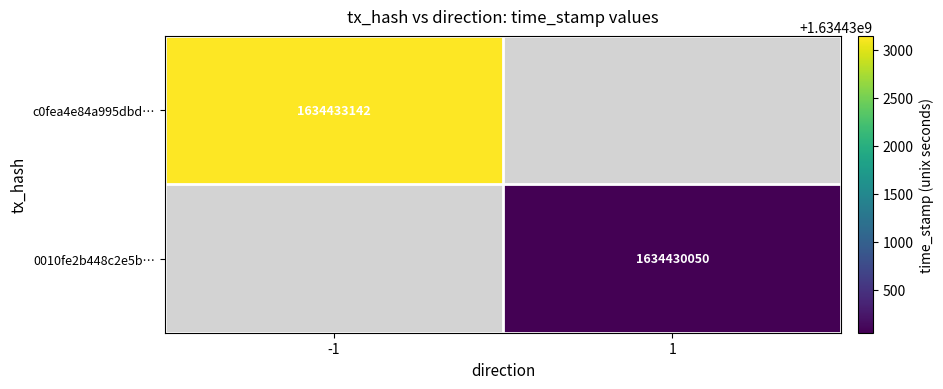

Is it true that c0fea4e84a995dbd… equals 1634433142 at -1?

True